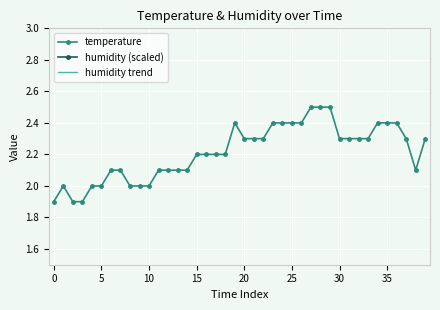

The humidity trend series shows 3.8 at 34. True or false?

True